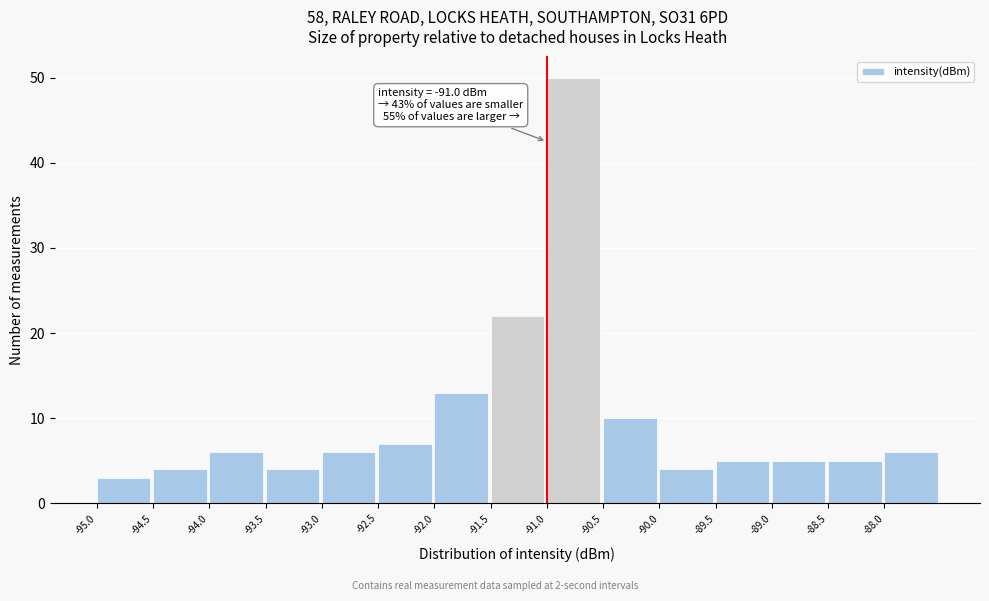

Over which range of the x-axis is the bar tallest?

-91.0 to -90.5